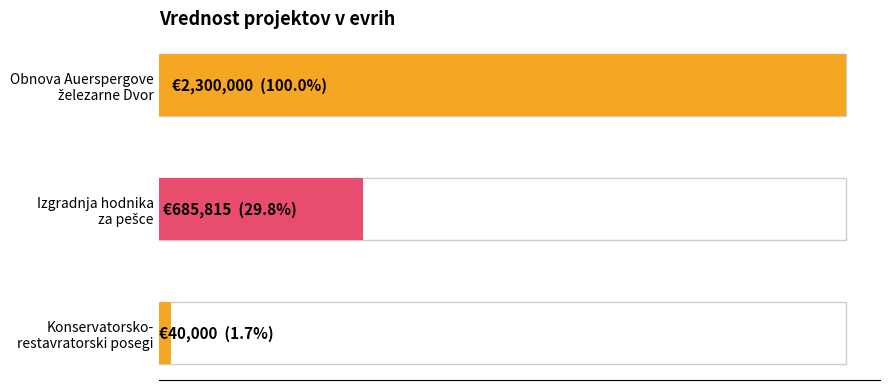

What is the label of the 1st bar from the right?

Konservatorsko-
restavratorski posegi